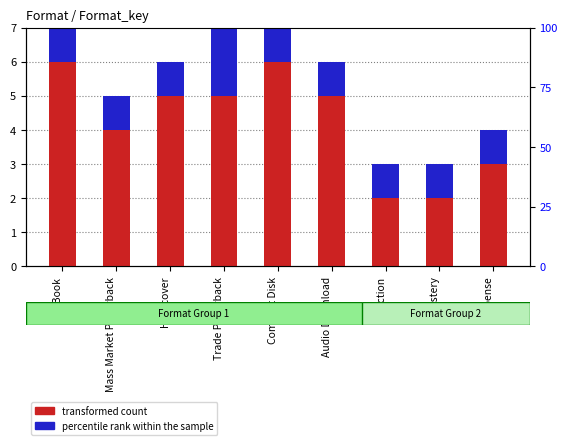

Between Mass Market Paperback and Trade Paperback, which series saw the biggest shift?

transformed count